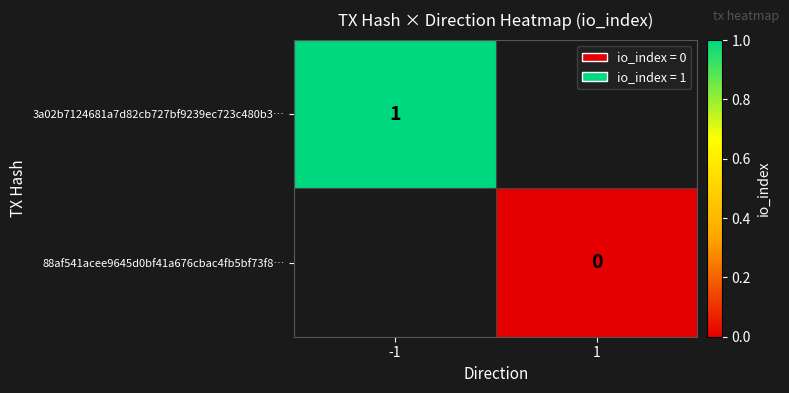

At which category does the chart reach its peak across all series?

-1